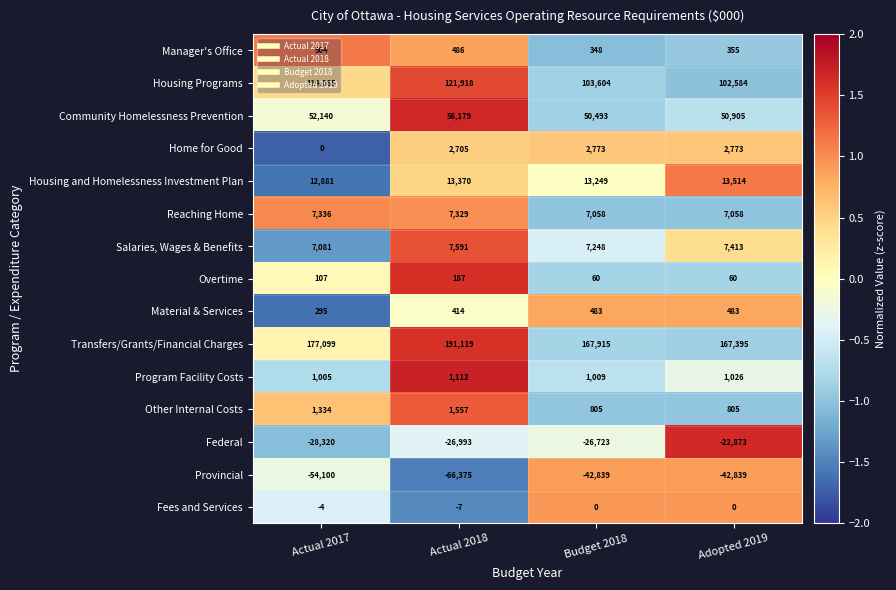

Which label corresponds to the largest value in the chart?

Actual 2018